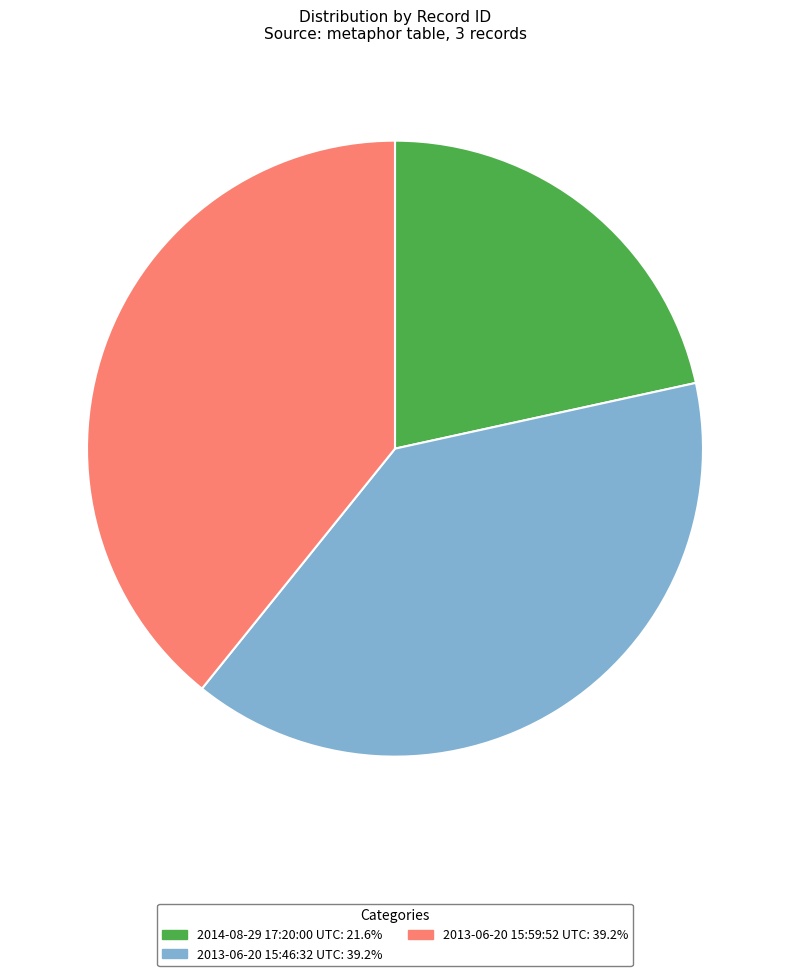

Which slice is the smallest?

2014-08-29 17:20:00 UTC